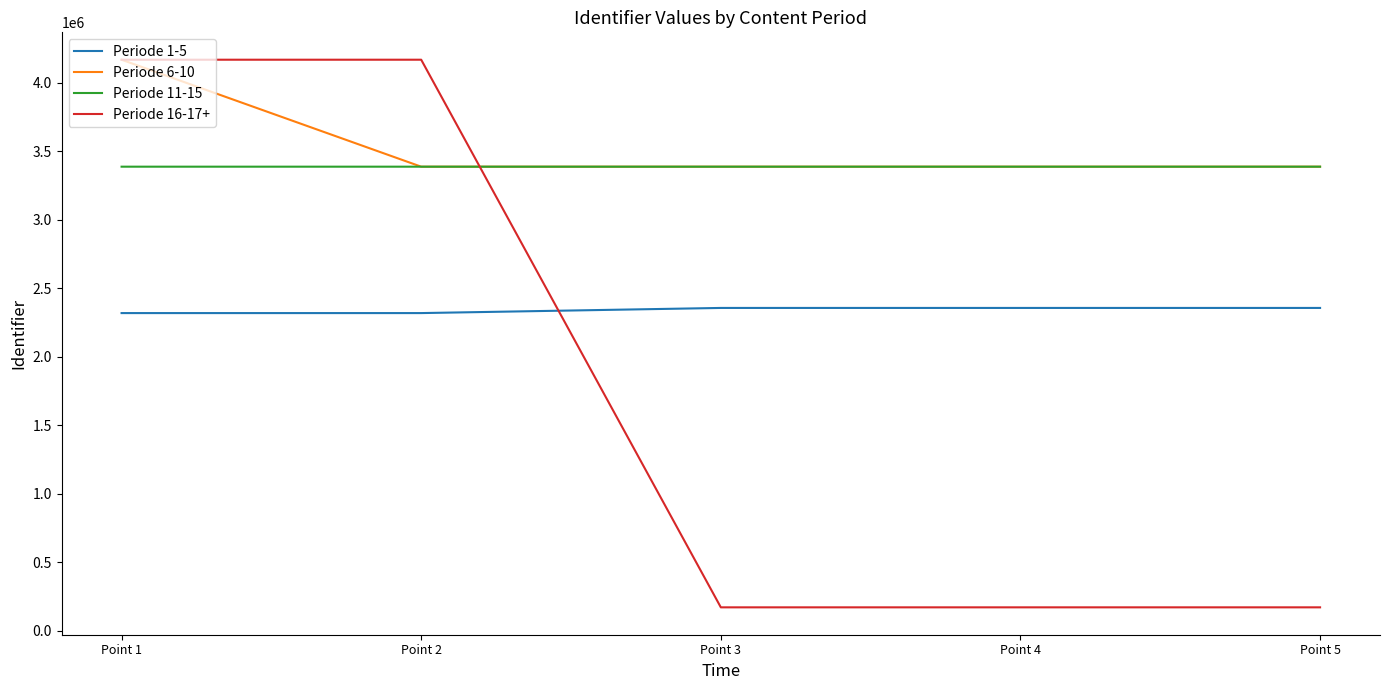

How many values in the Periode 6-10 series are below 3386413?

2